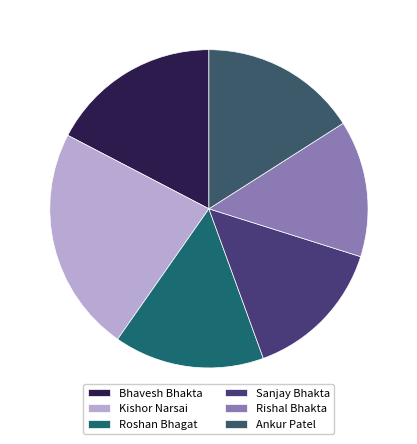

Rank the categories by value from lowest to highest.

Rishal Bhakta, Sanjay Bhakta, Roshan Bhagat, Ankur Patel, Bhavesh Bhakta, Kishor Narsai